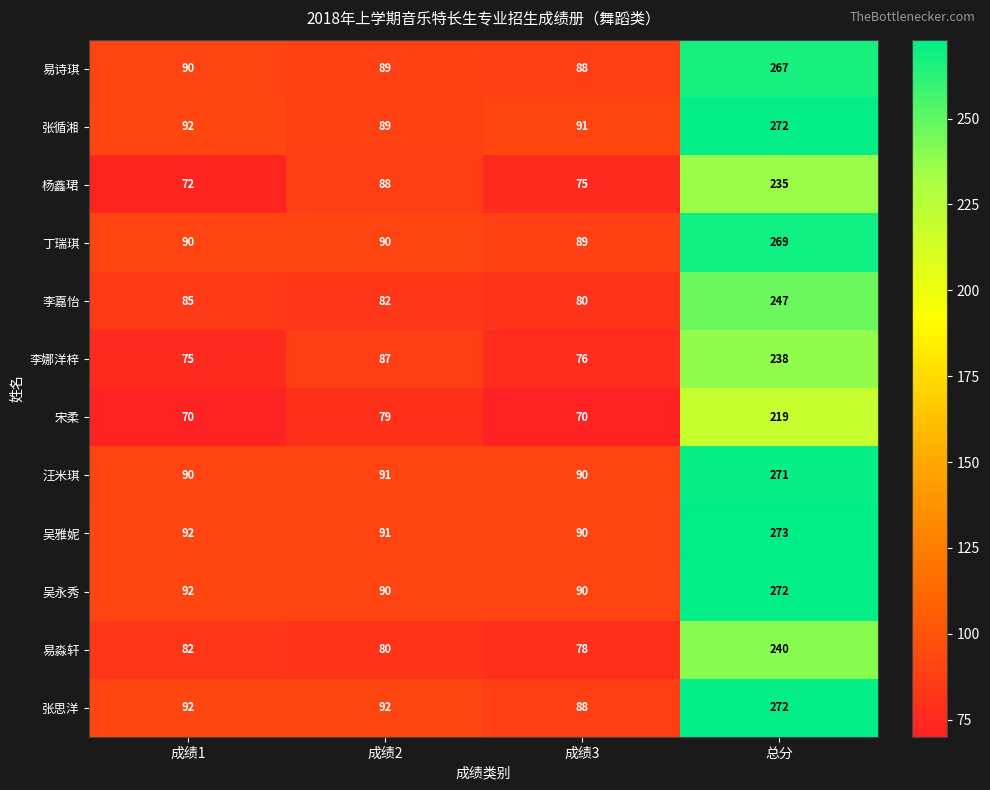

How many values in the 吴永秀 series are below 92?

2